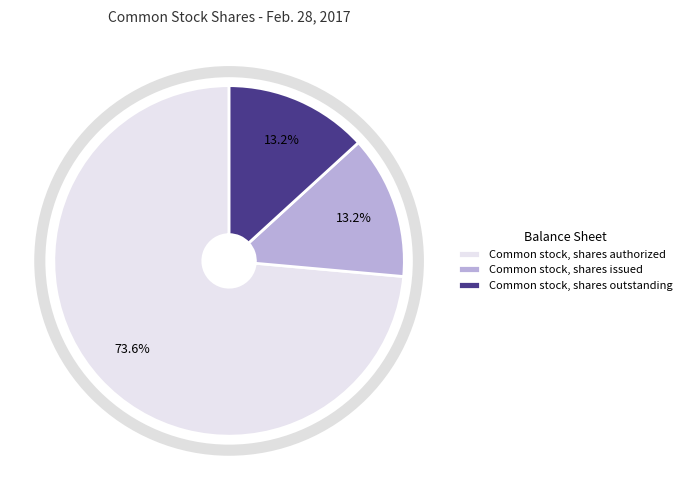

To the nearest percent, what is the average slice percentage?

33%